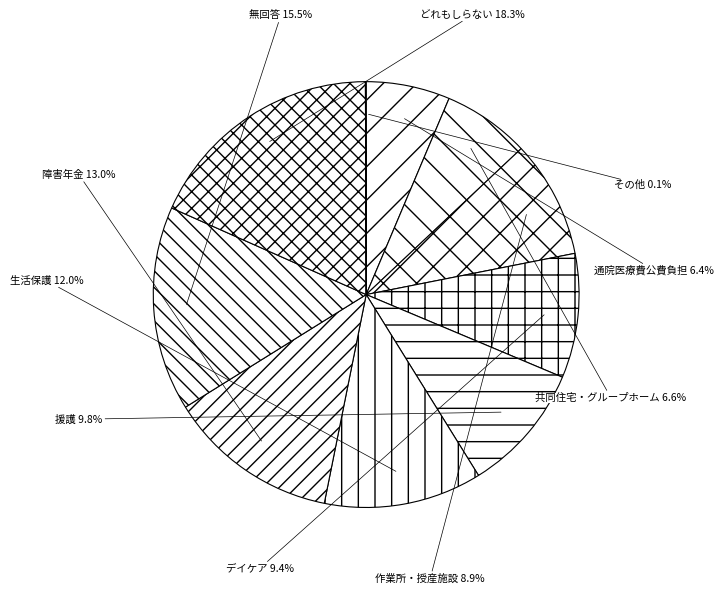

Is the sum of 作業所・授産施設 and どれもしらない greater than half?

No